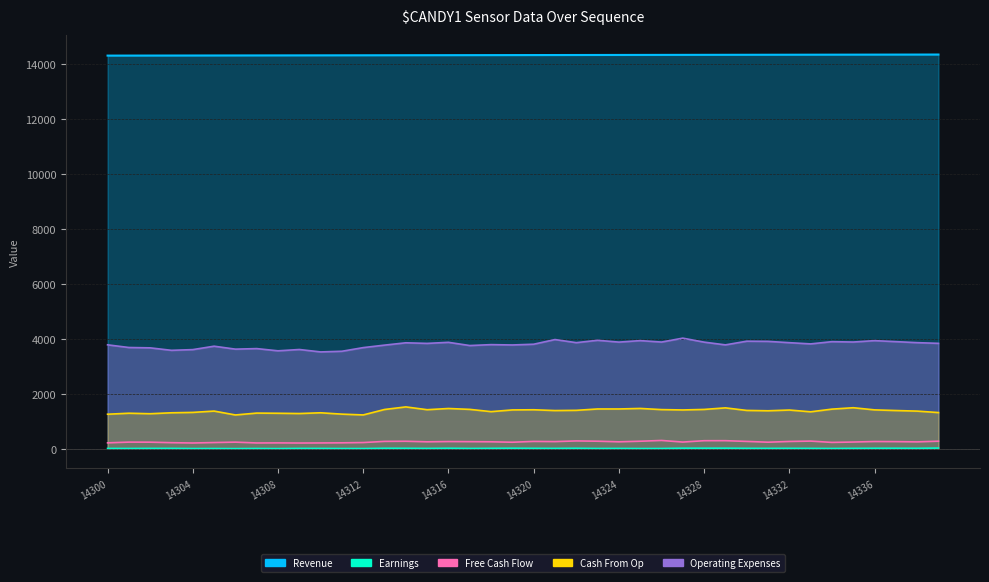

At which label is Free Cash Flow closest to 254?

18